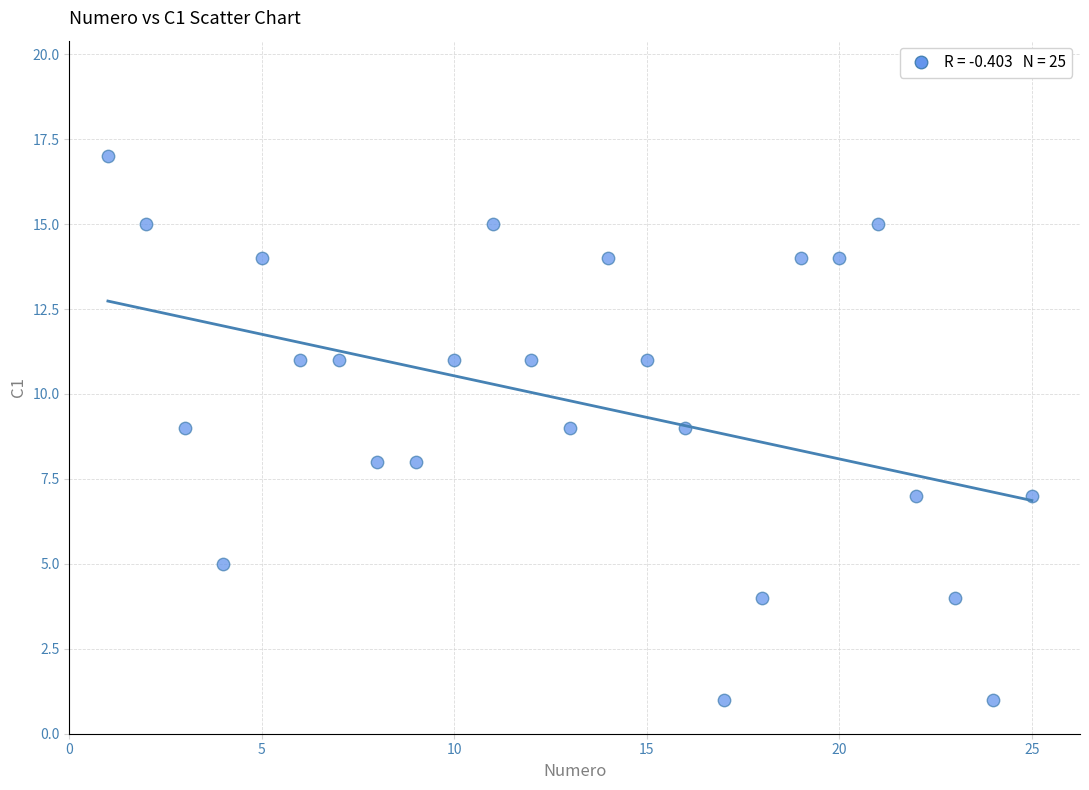

What is the range of X values (max minus min)?

24